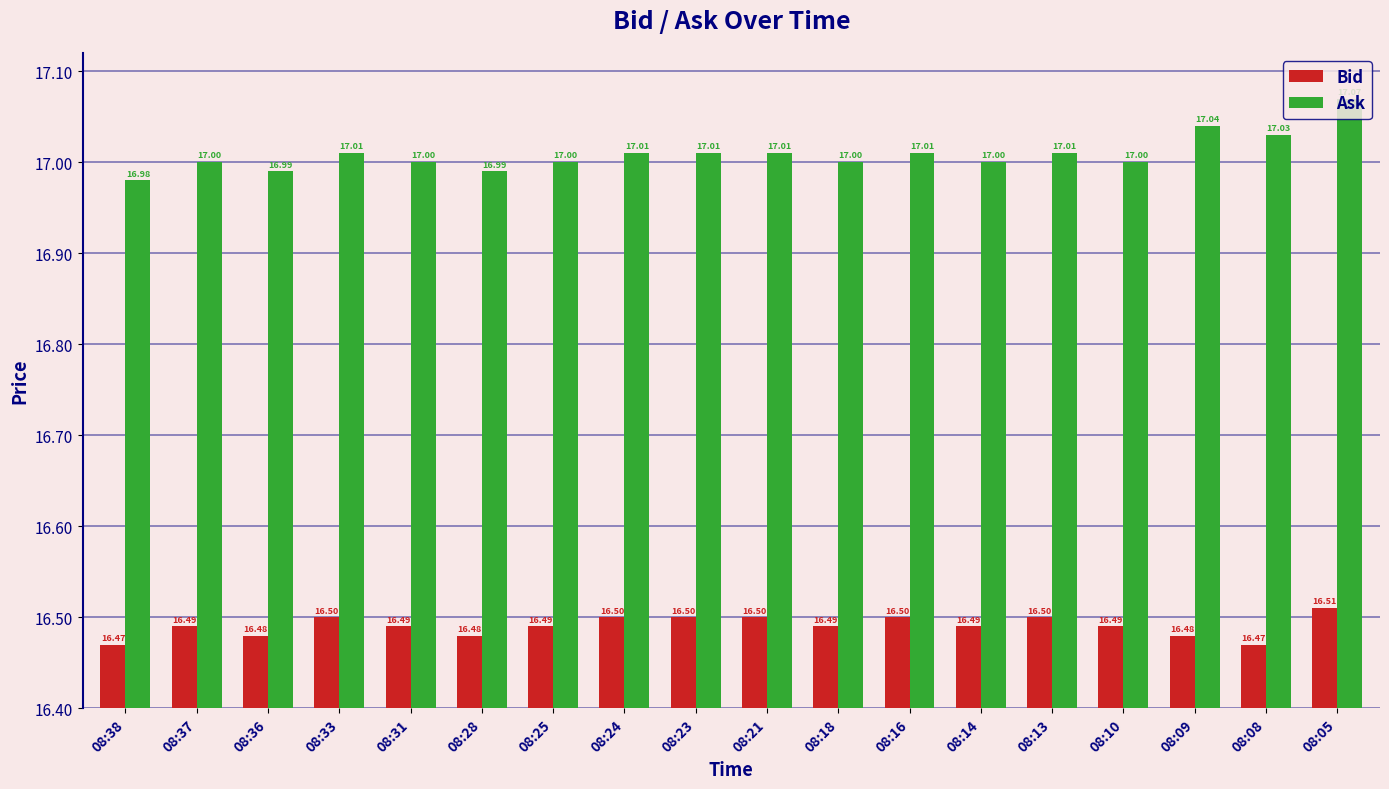

What is the difference between the highest and lowest values at 08:16?

0.5